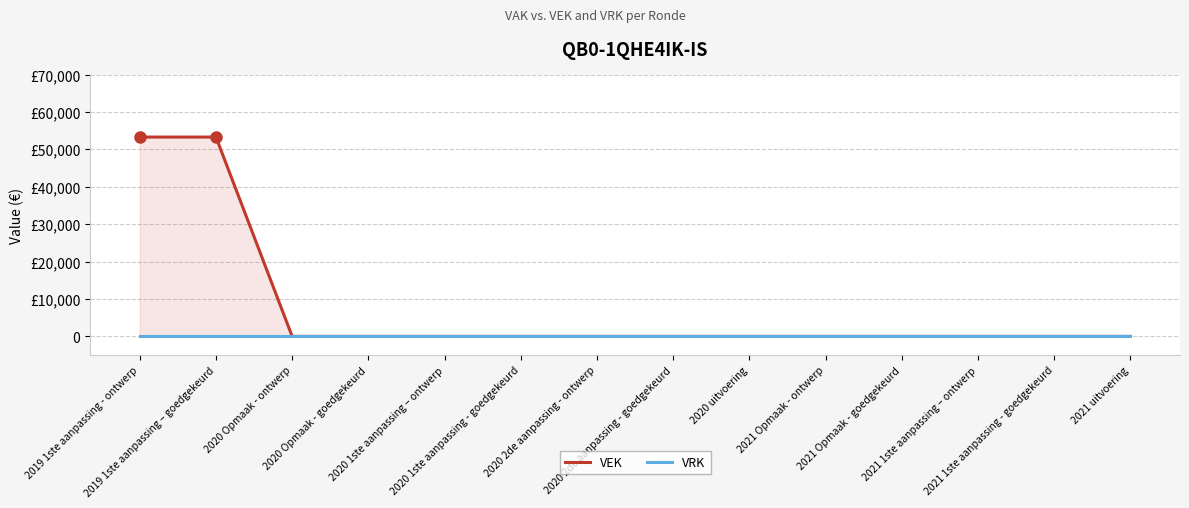

Rank the series by their average value, from lowest to highest.

VRK, VEK